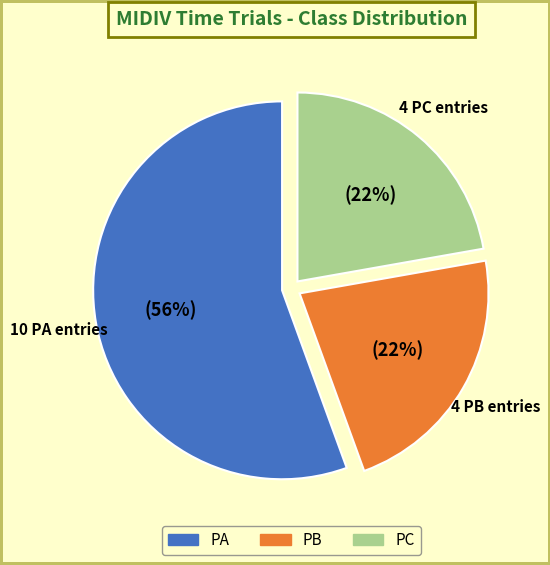

To the nearest percent, what percentage of the pie is PB?

22%